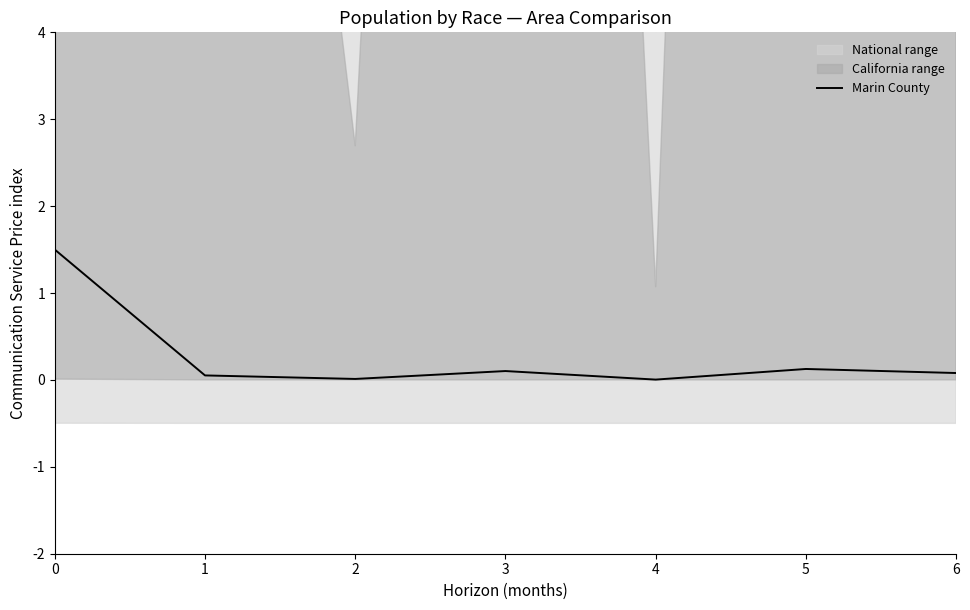

How many interior local valleys (lower than both neighbors) does the data have?

2